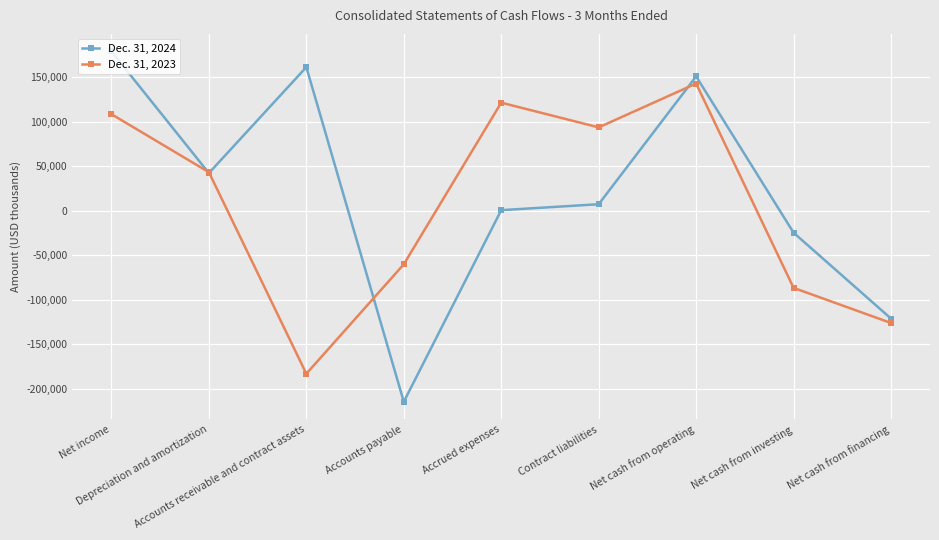

Reading left to right, transcribe all the data shown in this chart.

Dec. 31, 2024: 179204	42297	161509	-214900	631	7313	151089	-24742	-121330
Dec. 31, 2023: 108594	43322	-183366	-60266	121554	93745	143063	-86789	-126280